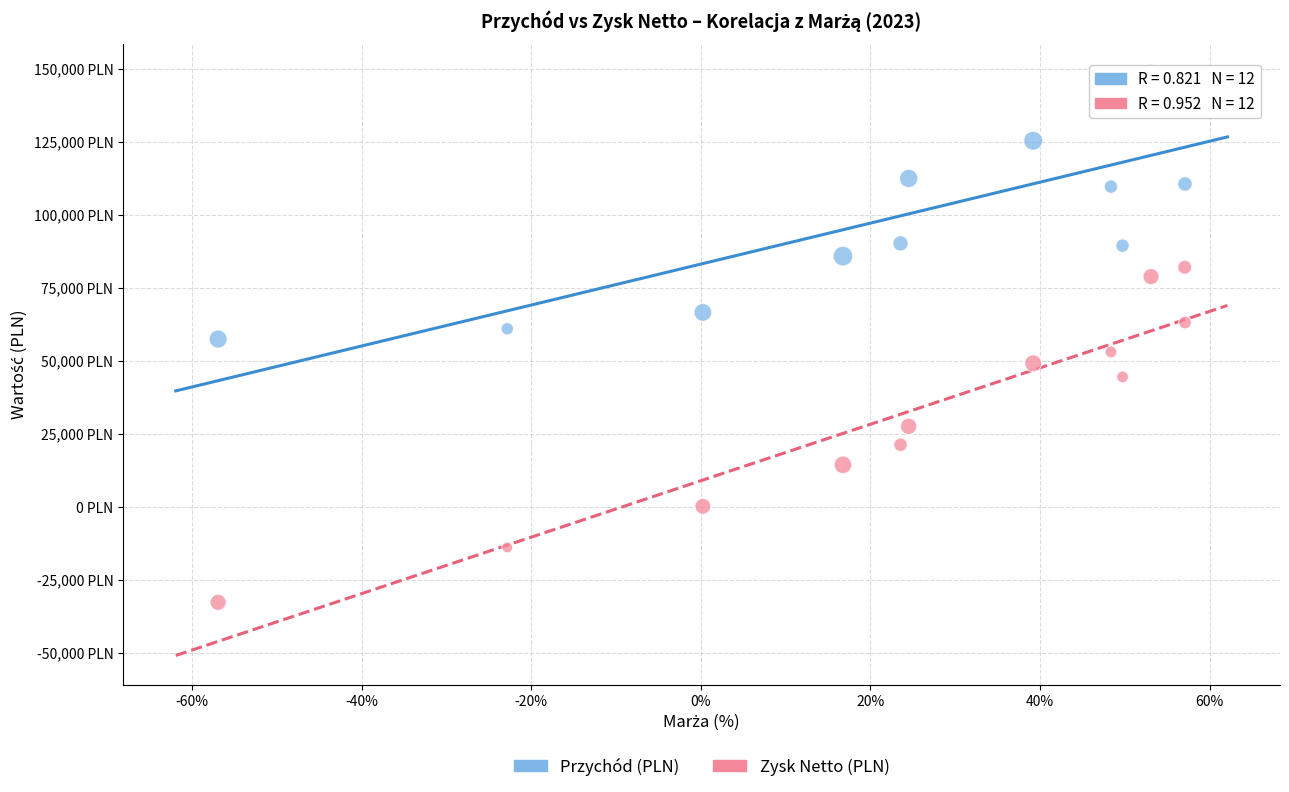

What are all the series names shown in the legend?

Przychód (PLN), Zysk Netto (PLN)